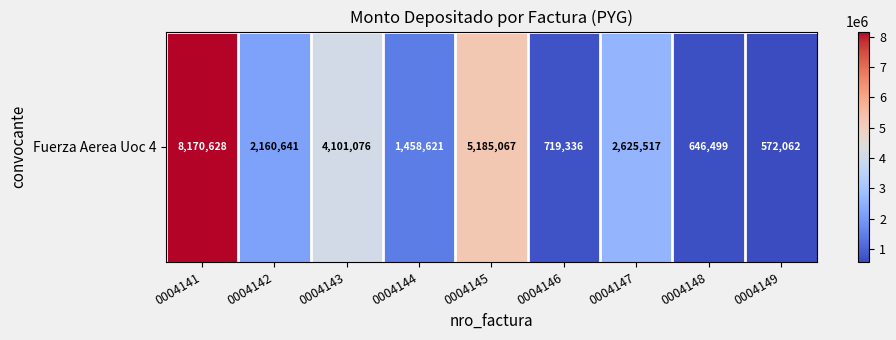

What is the change in value from 0004141 to 0004146?

-7451292